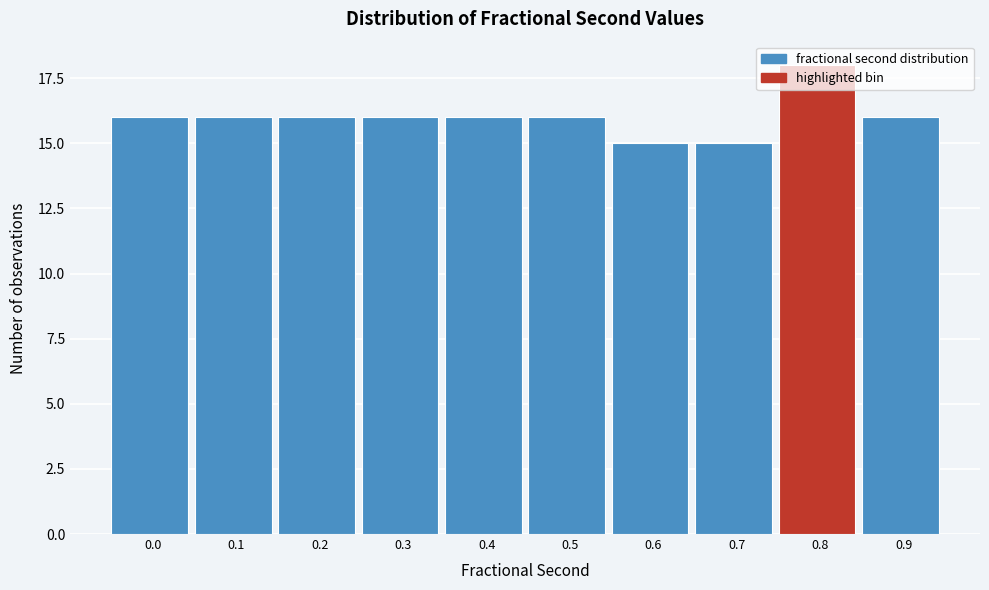

What is the value of the 8th bar from the left?

15